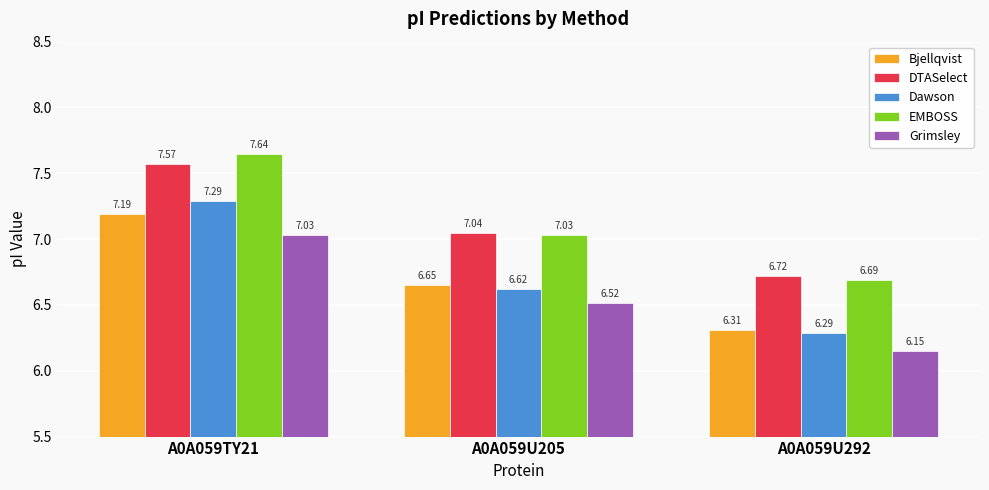

Which series has the largest range (max minus min)?

Dawson